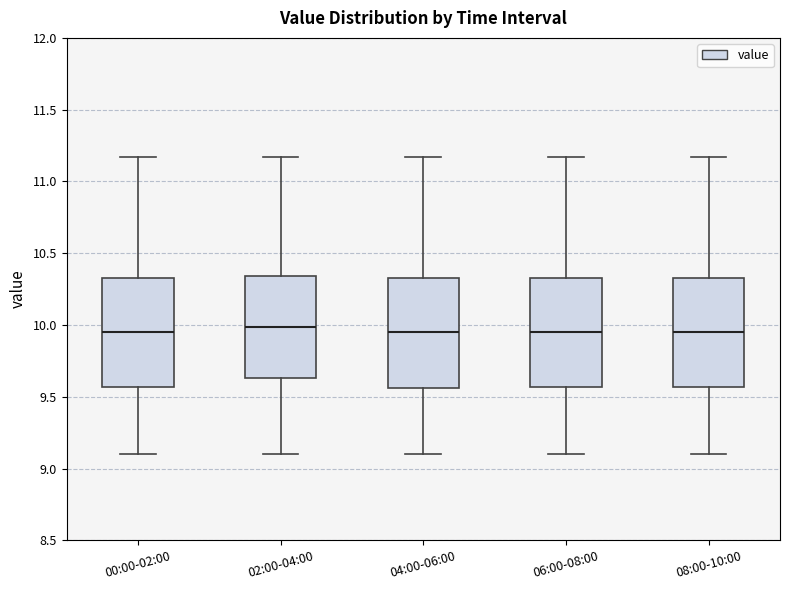

Reading left to right, read every box against the y-axis: the position of its median line, the range the box covers, and the ends of its whiskers. The values are not printed on the chart, so give them approximately, as read against the axis.

00:00-02:00: median 9.95, box 9.55 to 10.35, whiskers 9.10 to 11.15
02:00-04:00: median 10.00, box 9.65 to 10.35, whiskers 9.10 to 11.15
04:00-06:00: median 9.95, box 9.55 to 10.35, whiskers 9.10 to 11.15
06:00-08:00: median 9.95, box 9.55 to 10.35, whiskers 9.10 to 11.15
08:00-10:00: median 9.95, box 9.55 to 10.35, whiskers 9.10 to 11.15